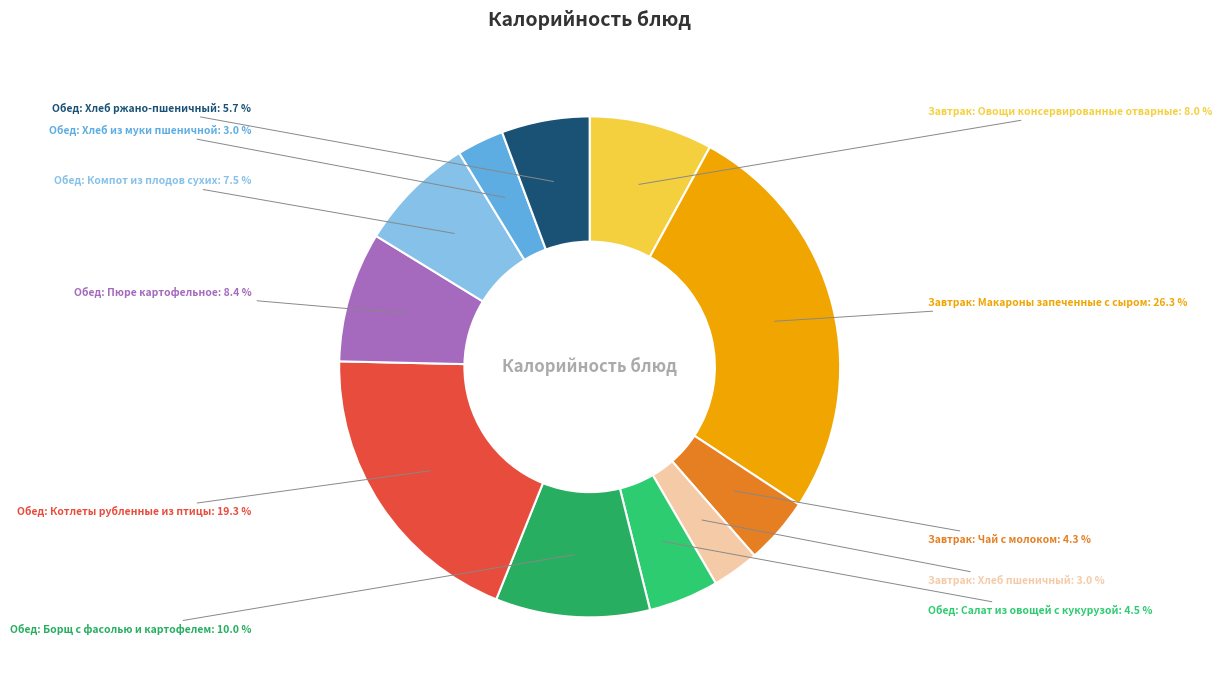

What percentage do Обед: Пюре картофельное and Обед: Хлеб ржано-пшеничный together represent?

14.1%